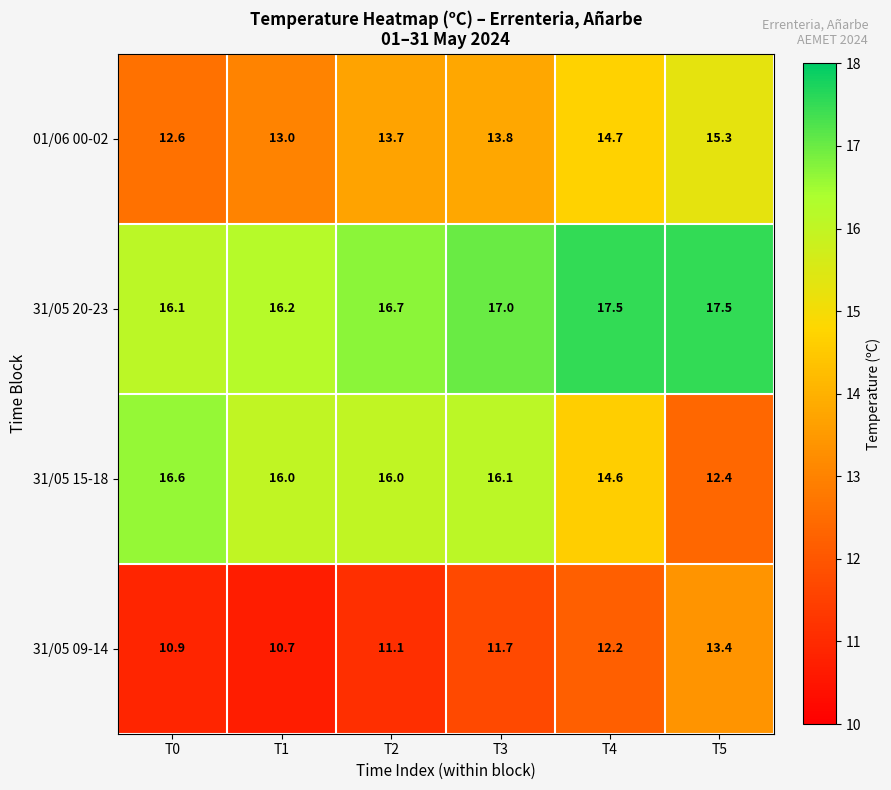

At T5, list the series in order from smallest to largest.

31/05 15-18, 31/05 09-14, 01/06 00-02, 31/05 20-23